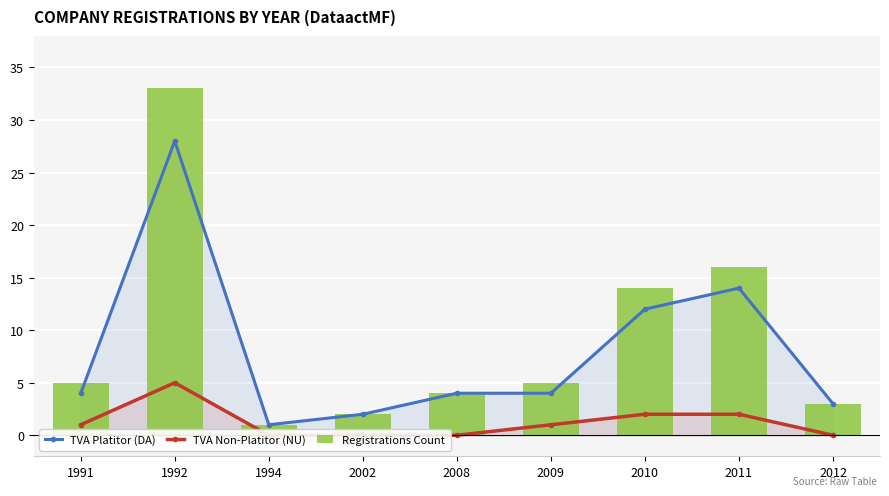

How many values in the TVA Platitor (DA) series exceed 4?

3